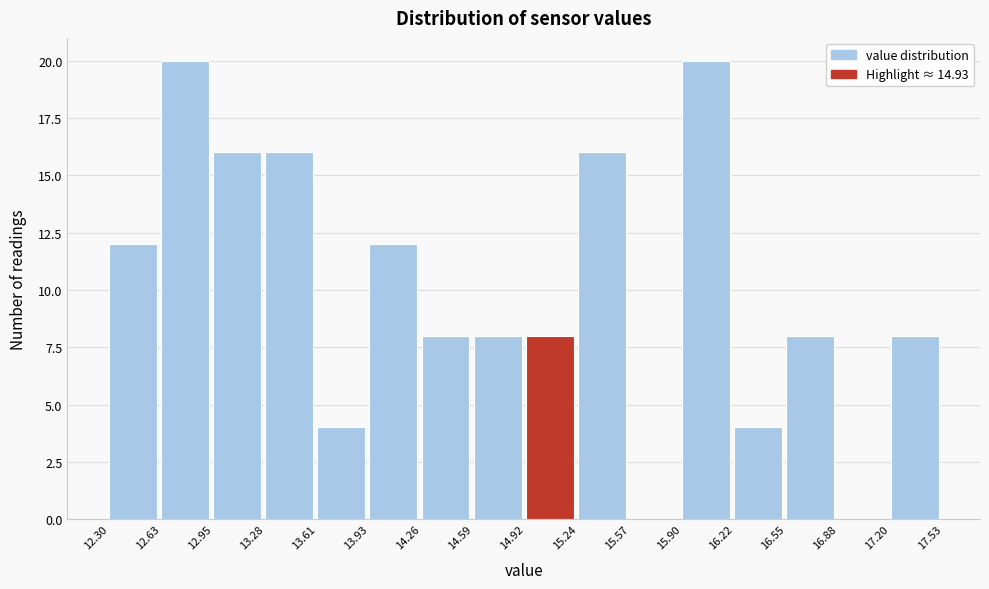

Reading left to right, list every bar in this chart as the range it spans on the x-axis followed by its height. The values are not printed on the chart, so give them approximately, as read against the axis.

12.30 to 12.63: 12
12.63 to 12.95: 20
12.95 to 13.28: 16
13.28 to 13.61: 16
13.61 to 13.93: 4
13.93 to 14.26: 12
14.26 to 14.59: 8
14.59 to 14.92: 8
14.92 to 15.24: 8
15.24 to 15.57: 16
15.57 to 15.90: 0
15.90 to 16.22: 20
16.22 to 16.55: 4
16.55 to 16.88: 8
16.88 to 17.20: 0
17.20 to 17.53: 8